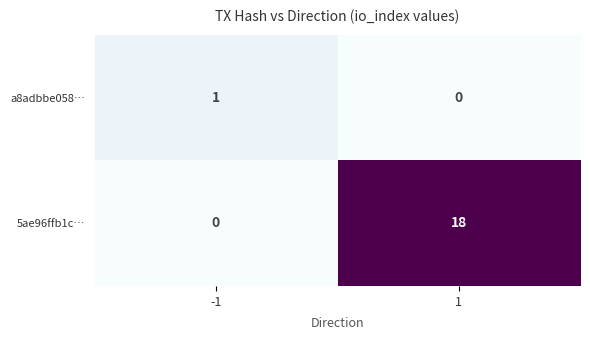

Is it true that a8adbbe058… equals 1 at -1?

True